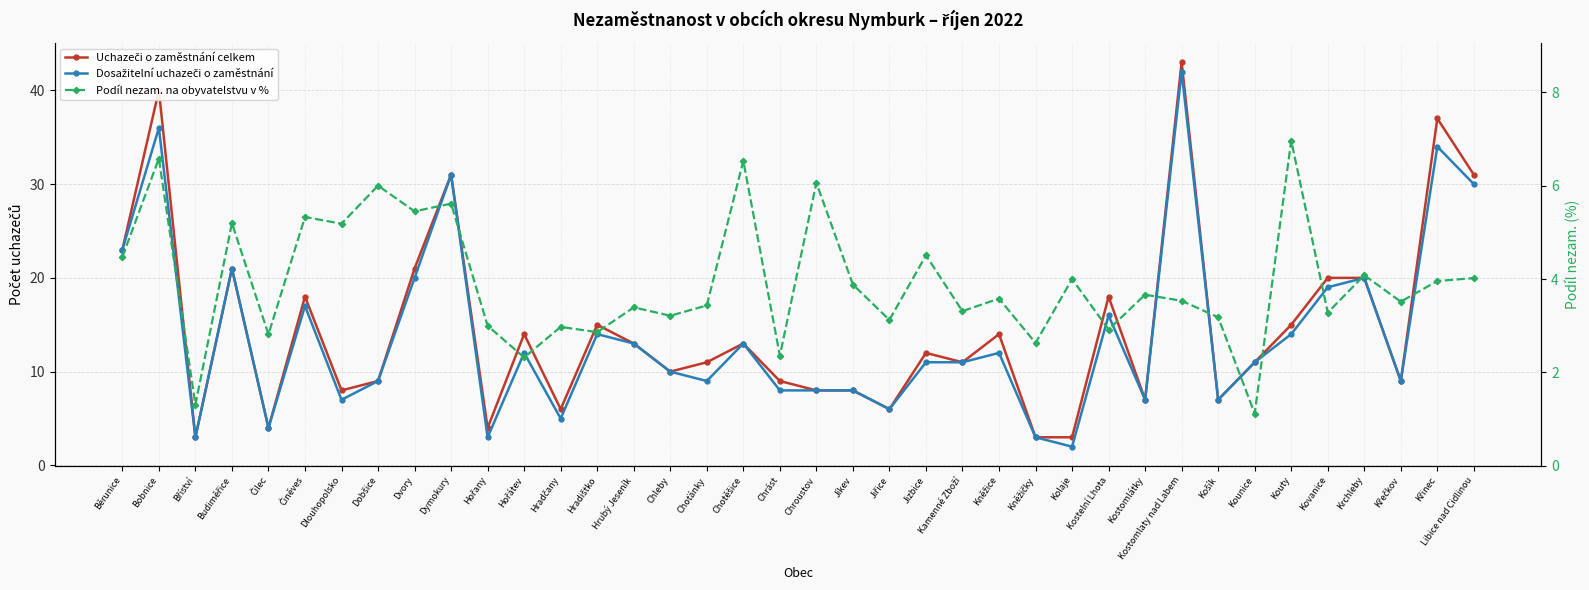

Which series has the largest total across all categories?

Uchazeči o zaměstnání celkem